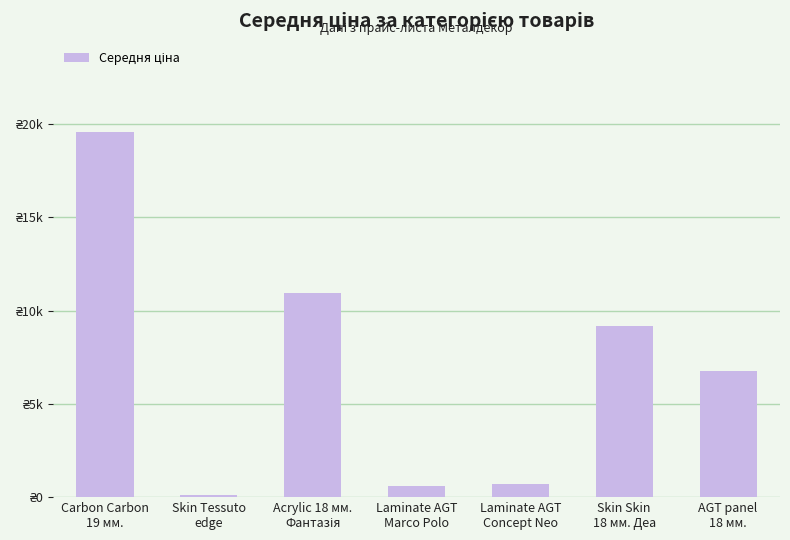

Between Laminate AGT
Marco Polo and Laminate AGT
Concept Neo, which is larger?

Laminate AGT
Concept Neo